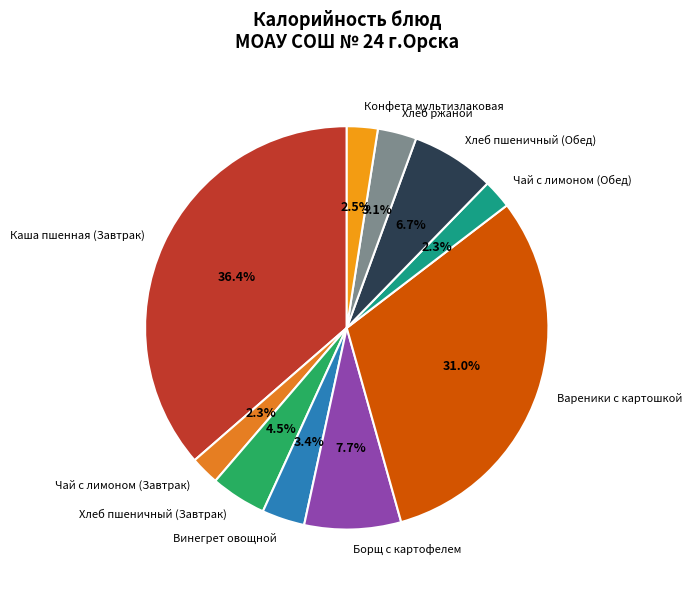

Is Хлеб ржаной the majority of the pie?

No